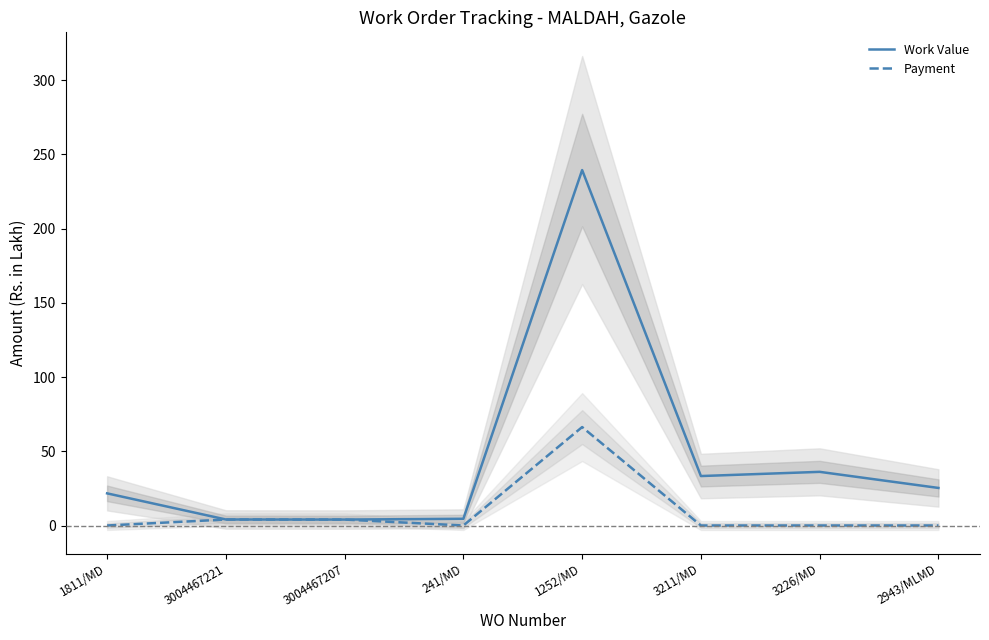

Where is the first local minimum for Work Value?

3004467207